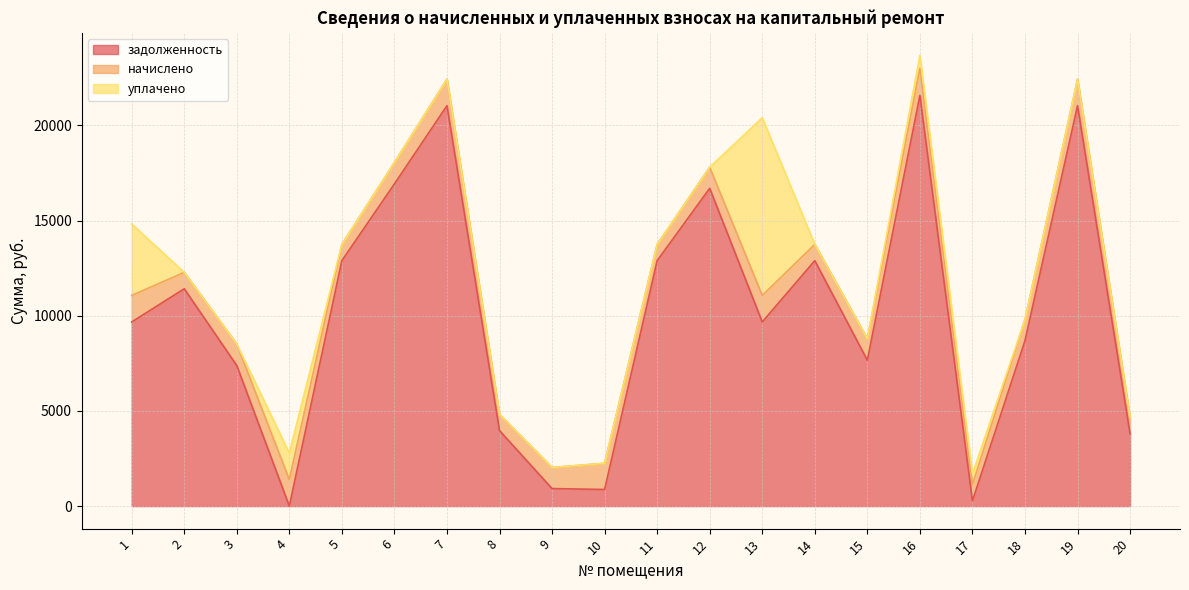

What are all the series names shown in the legend?

задолженность, начислено, уплачено